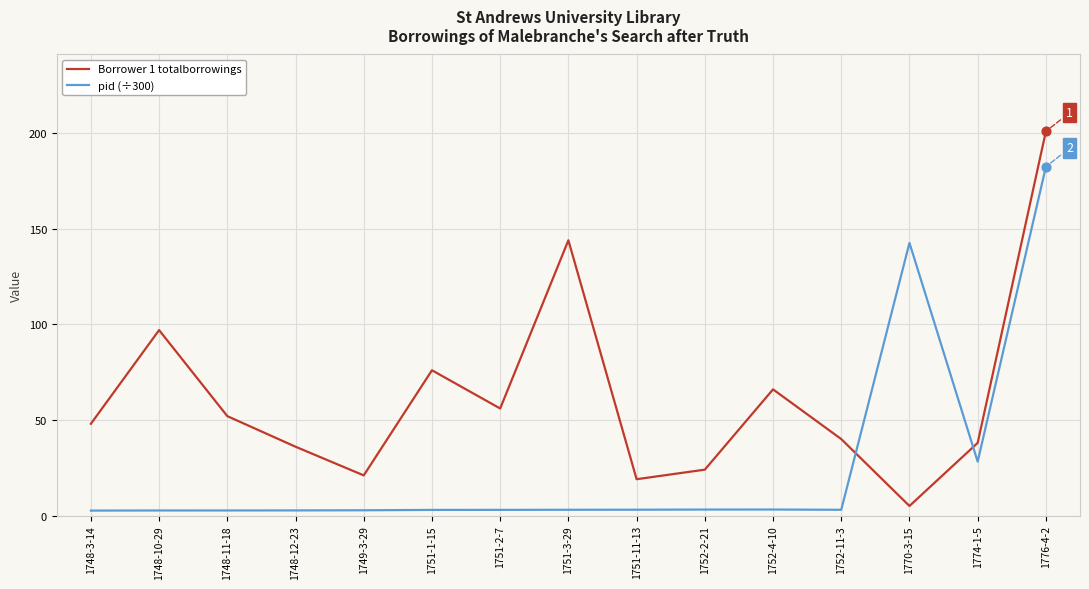

Which series has the largest range (max minus min)?

Borrower 1 totalborrowings